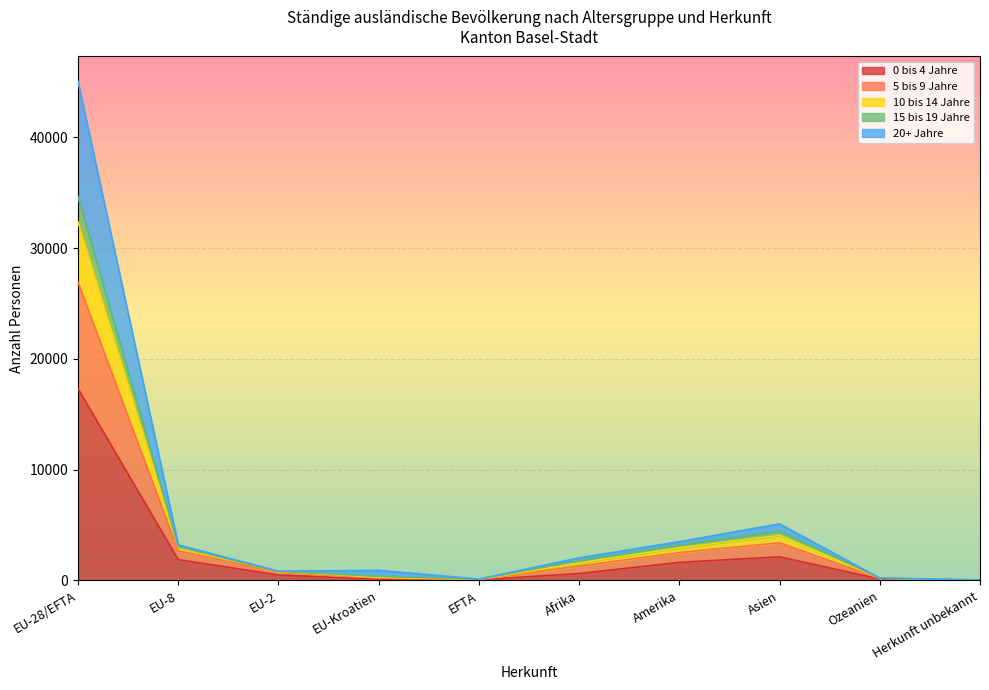

At which category is the sum across all series the highest?

EU-28/EFTA